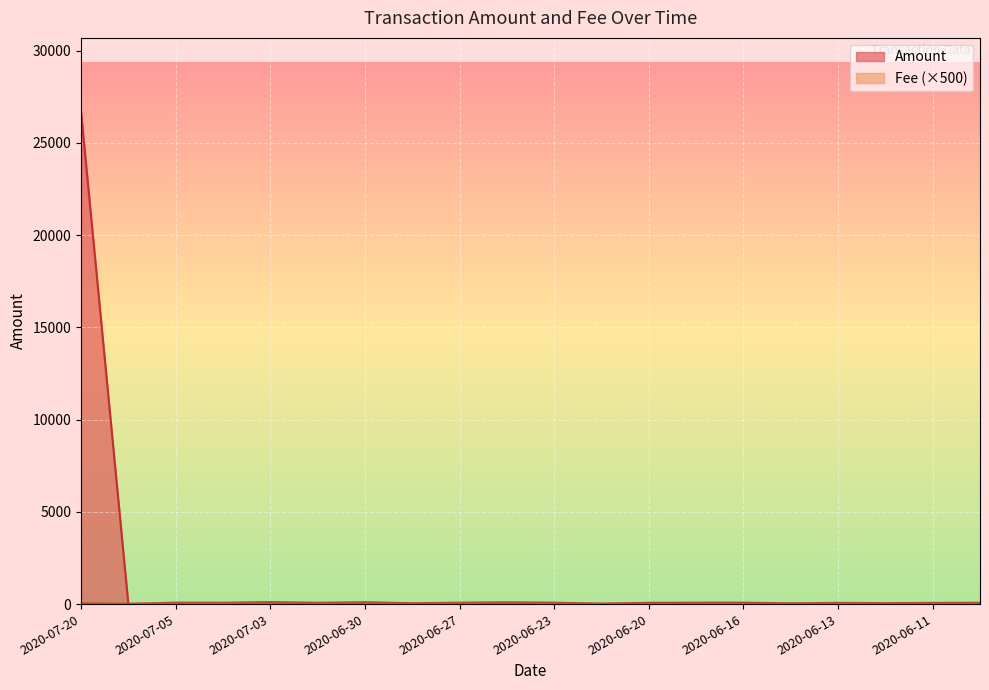

At which category does Fee reach its first local peak?

2020-07-04